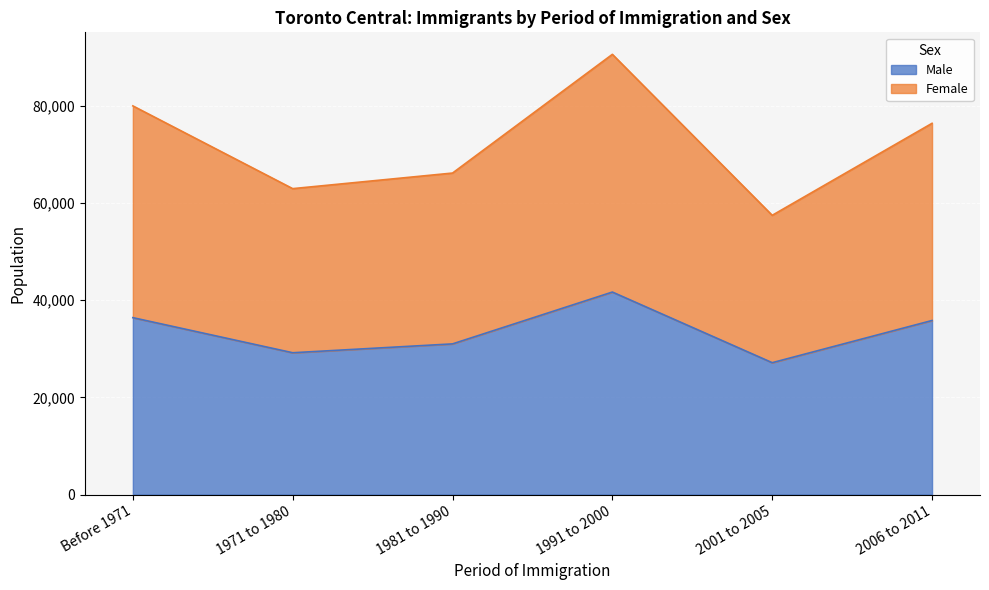

Between 1981 to 1990 and 1991 to 2000, which series saw the biggest shift?

Female